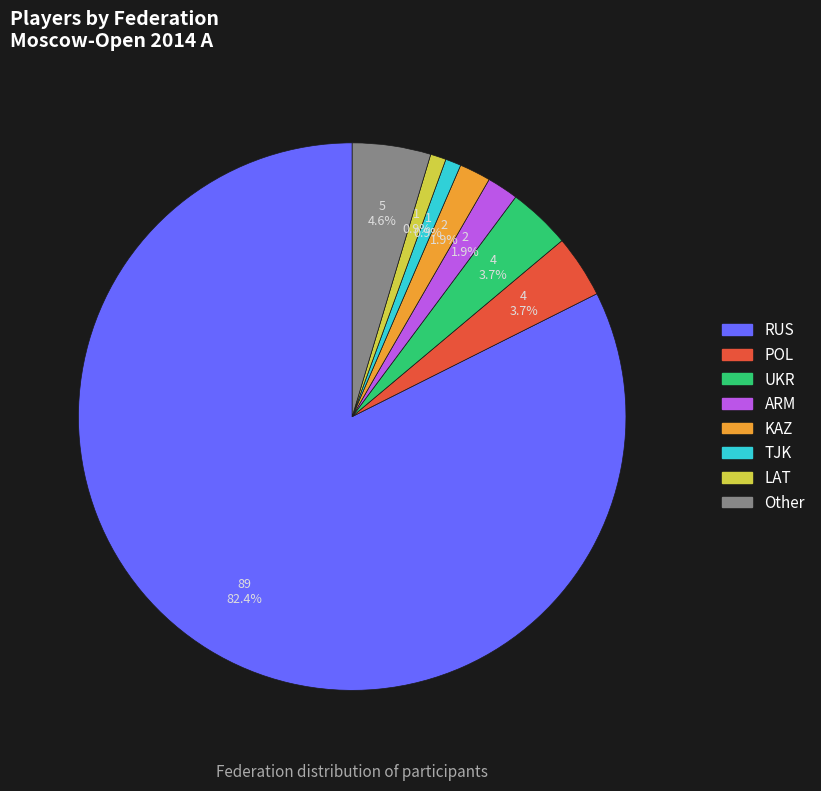

Is the sum of Other and UKR greater than half?

No